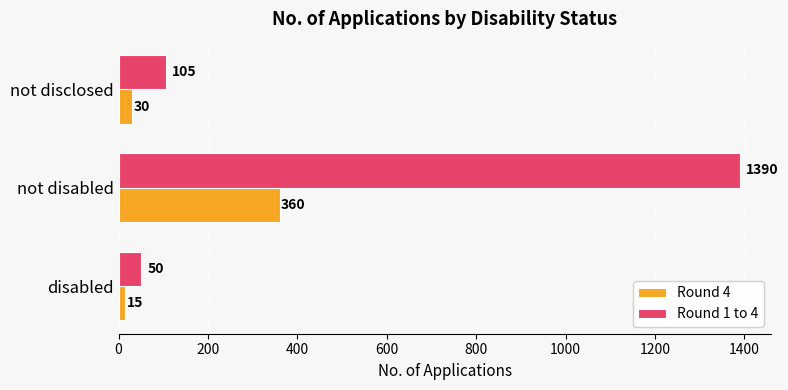

What are all the series names shown in the legend?

Round 4, Round 1 to 4